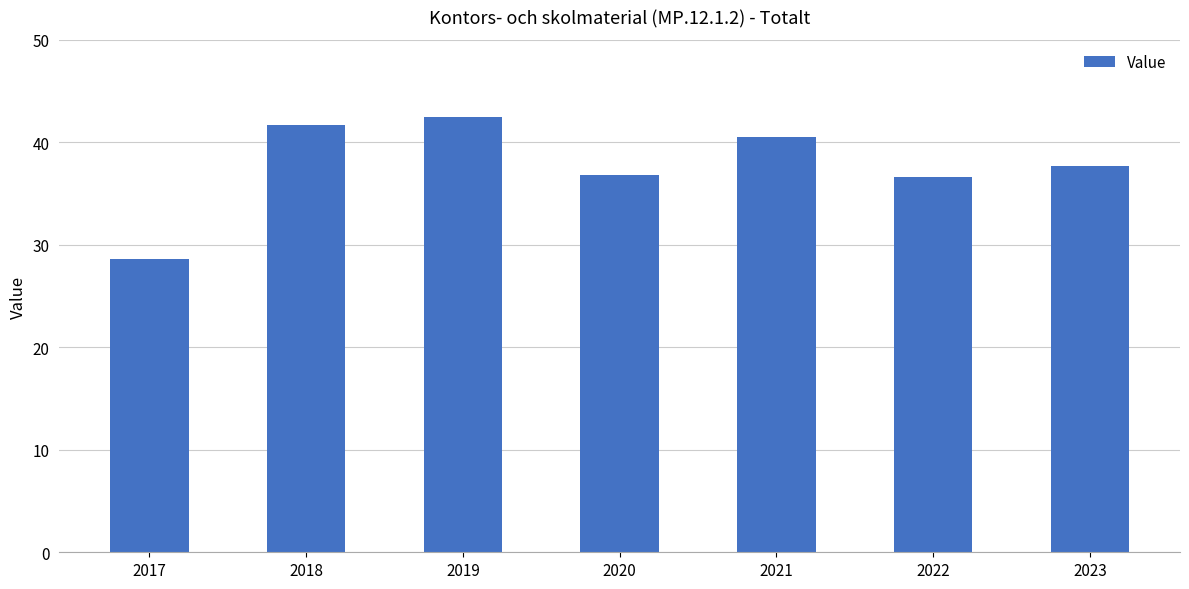

What is the sum of all values?

264.5